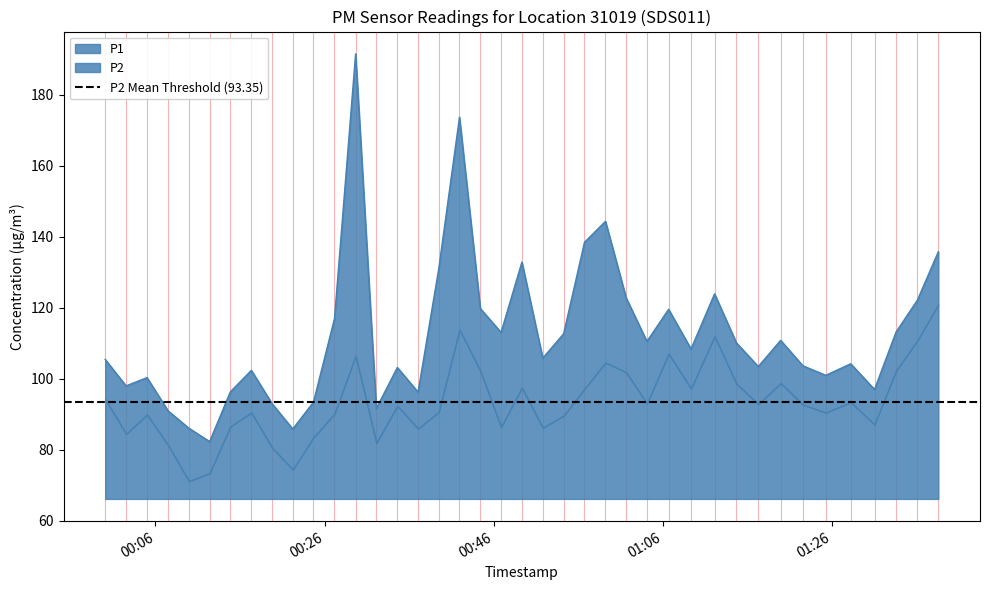

What is the average value?

112.3